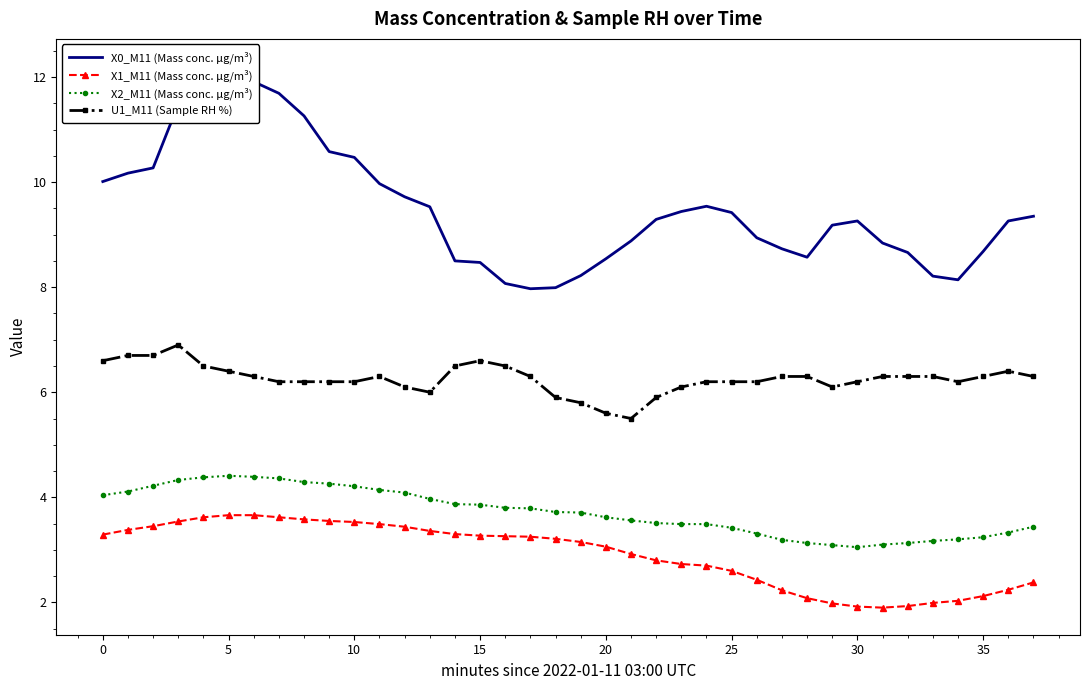

True or false: U1_M11 (Sample RH %) has a value of 6.4 at 5.

True